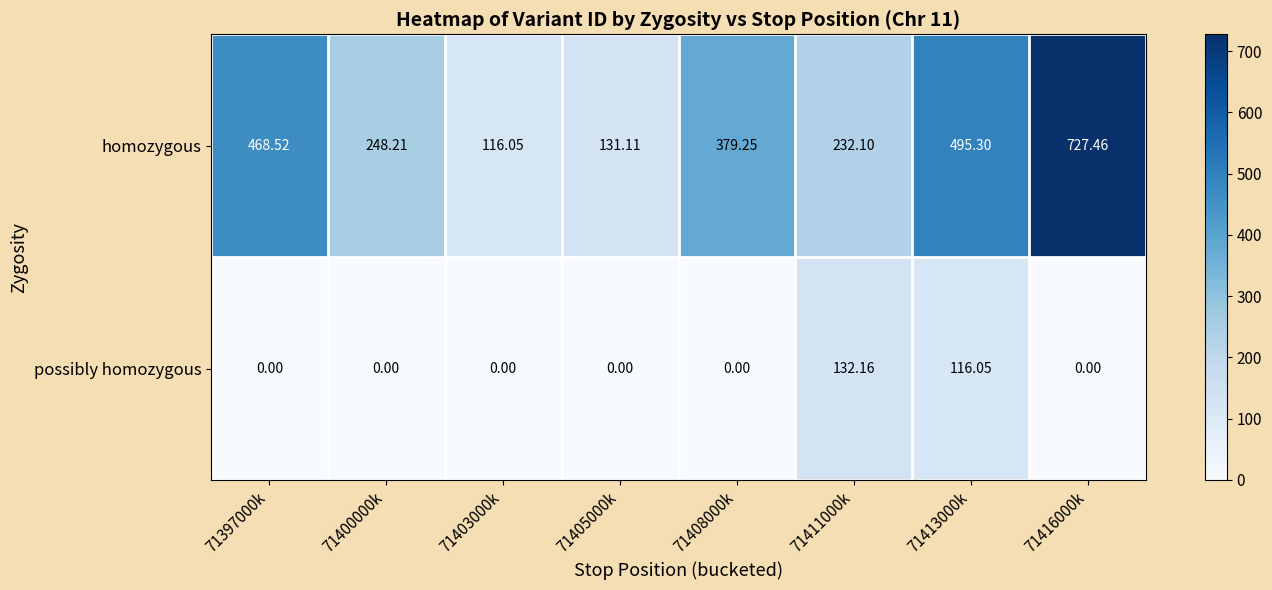

Which series has the largest range (max minus min)?

homozygous